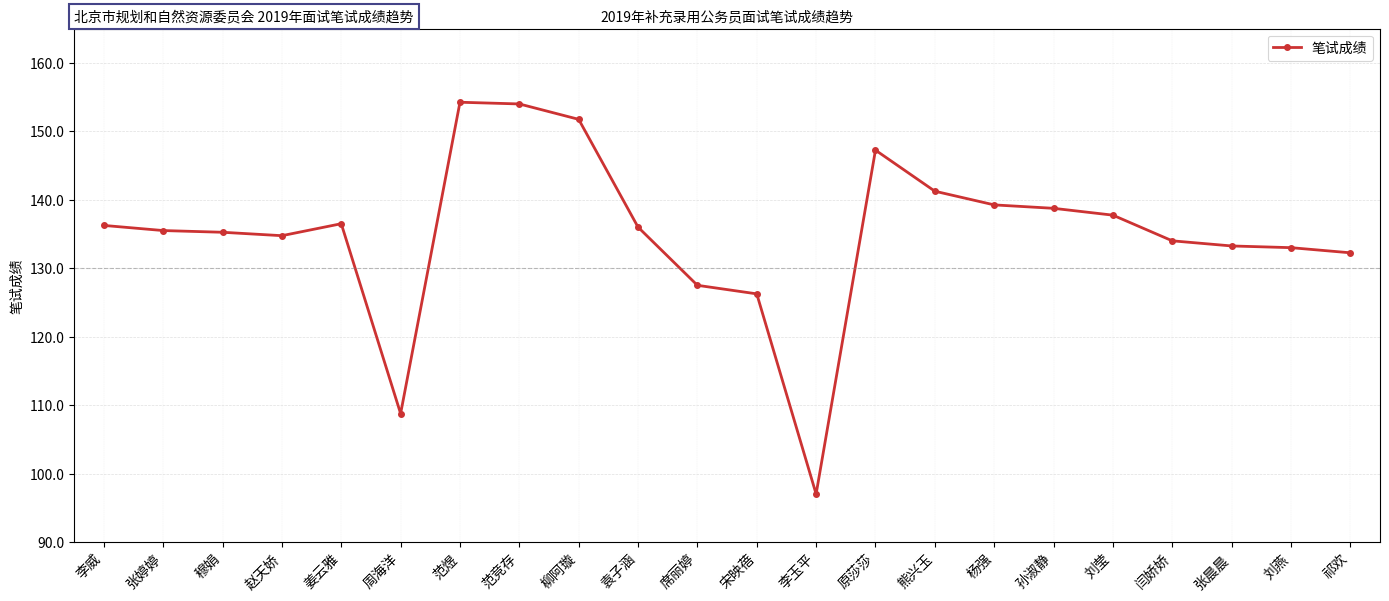

True or false: the data shows 154.0 at 范竞存.

True